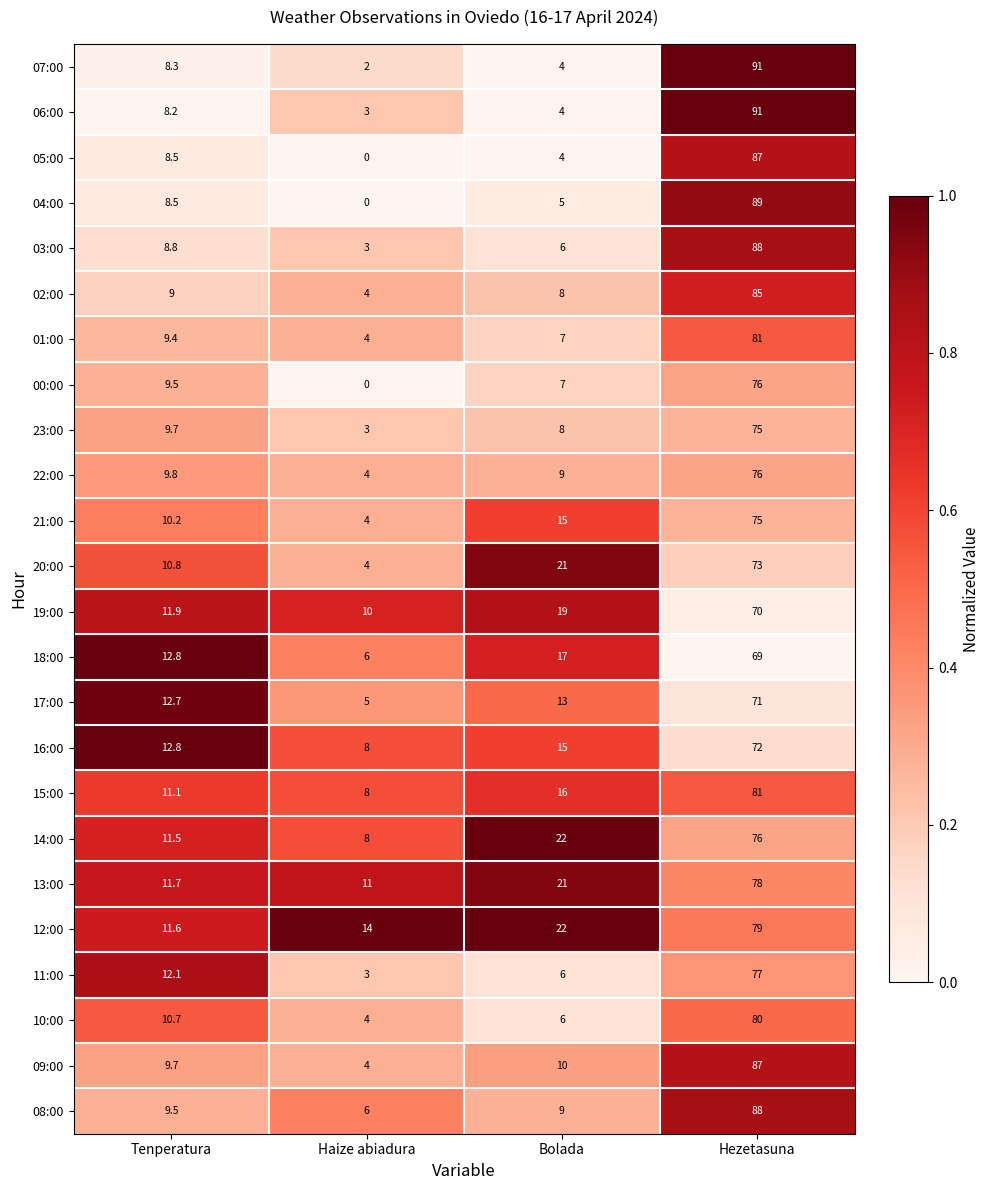

The 16:00 series shows 23.1 at Bolada. True or false?

False